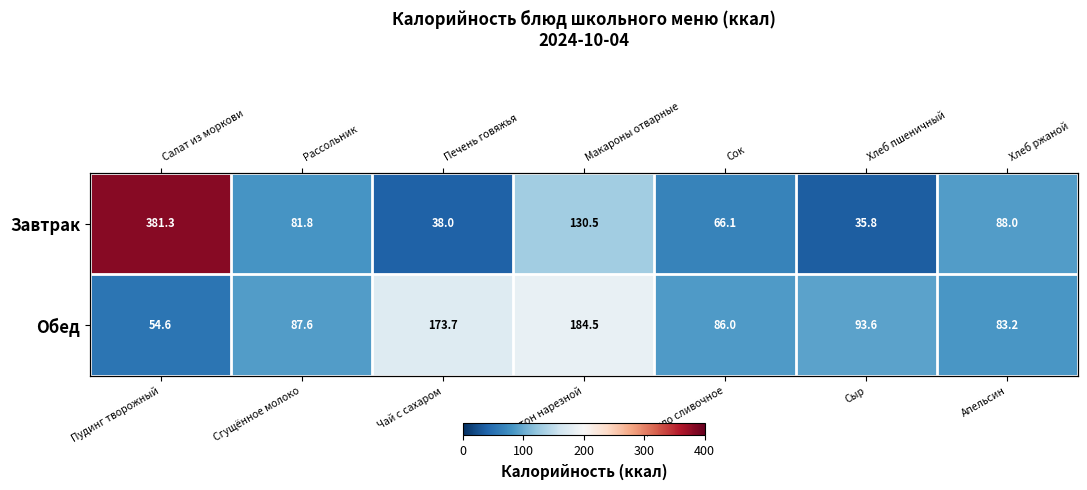

Between Масло сливочное and Чай с сахаром, which is larger?

Масло сливочное